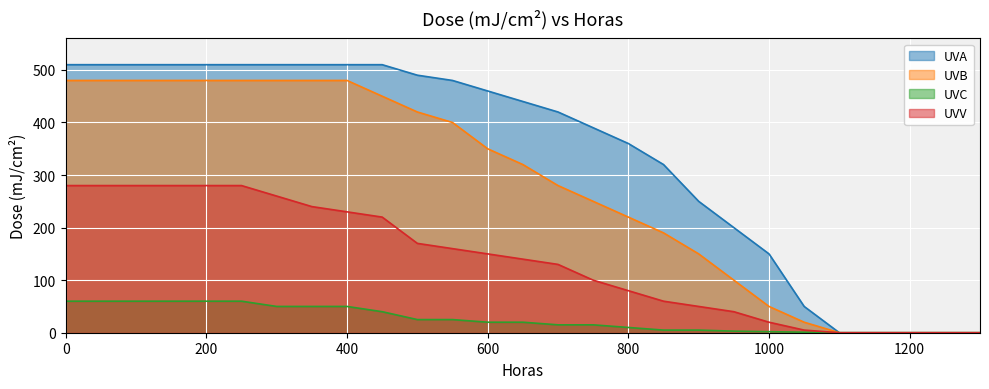

True or false: UVB has a value of 150 at 900.

True